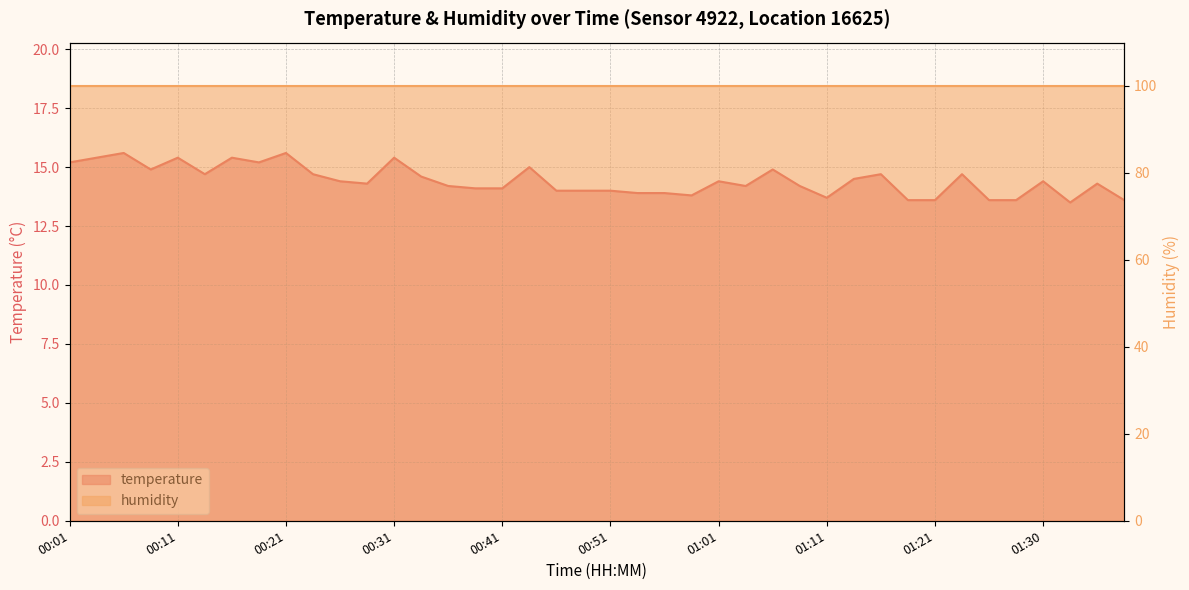

Which has a higher value, 01:06 or 00:19?

00:19